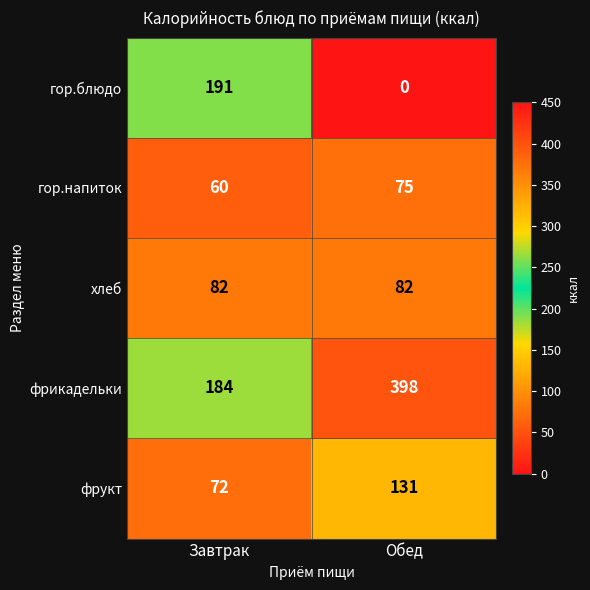

What is the lowest value of the хлеб series?

82